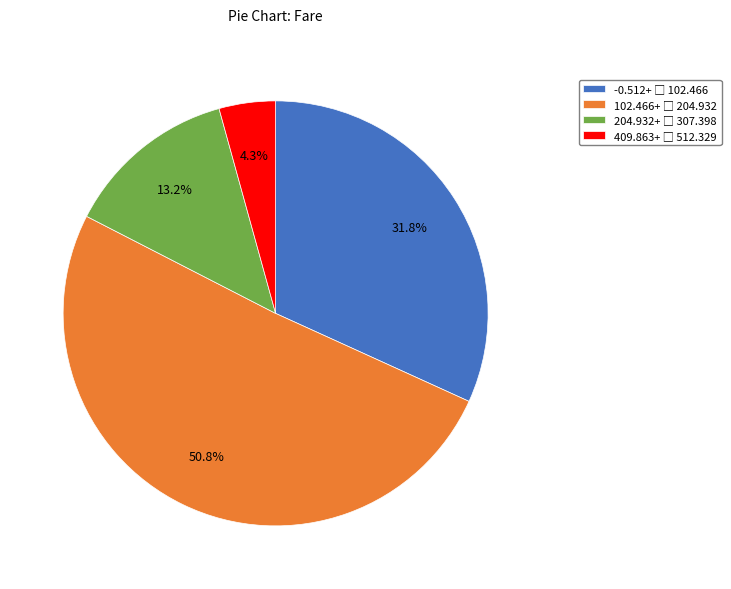

Is there any slice that represents more than half of the pie?

Yes